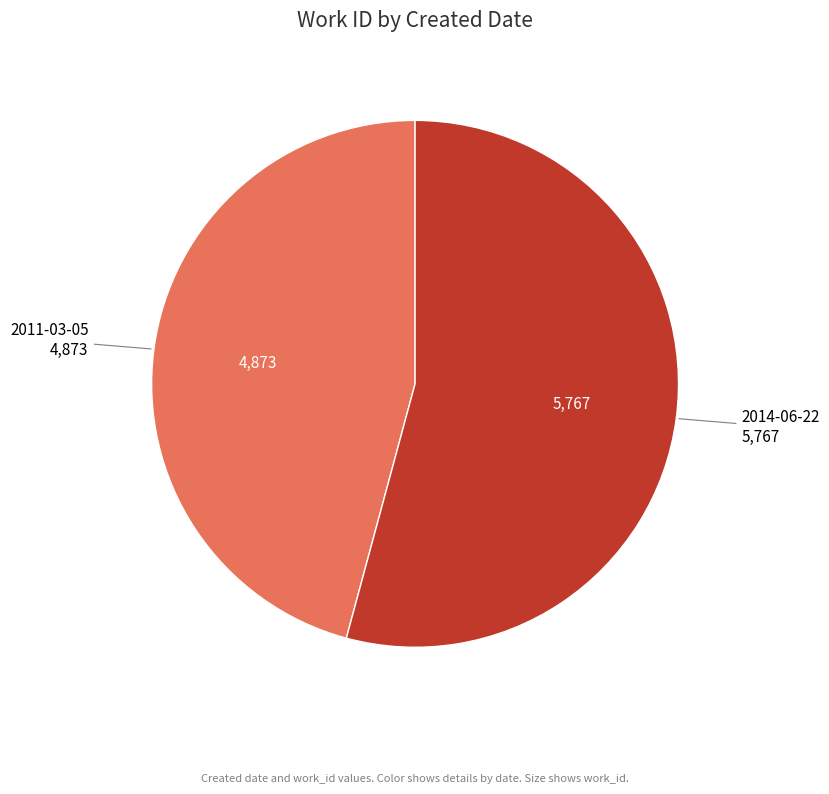

Which slice is the smallest?

2011-03-05